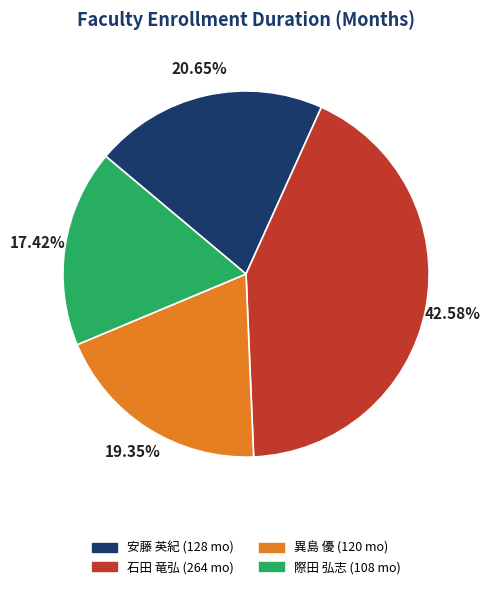

How many slices are in this pie chart?

4